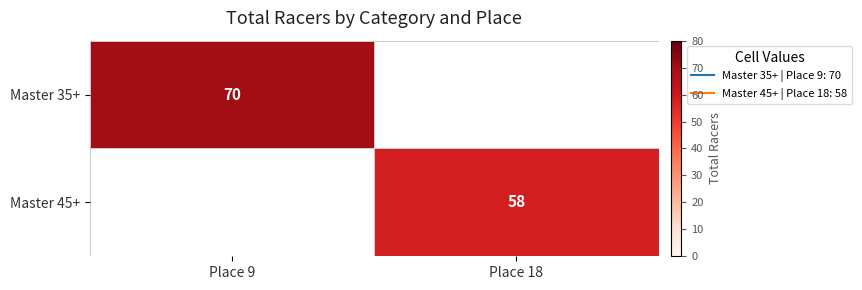

Which series has the widest spread of values?

Master 35+